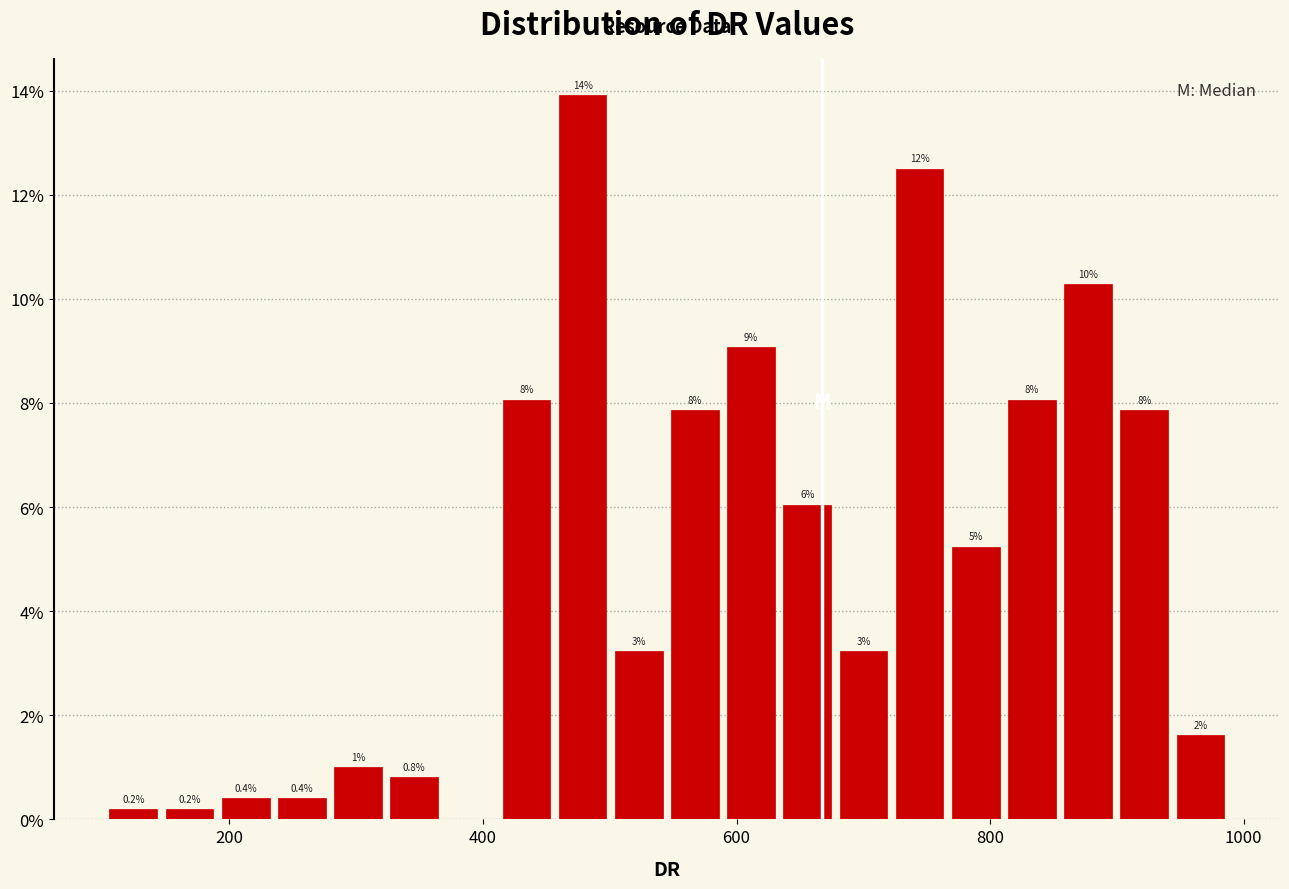

Read against the x-axis, roughly where is the centre of the tallest bar?

480